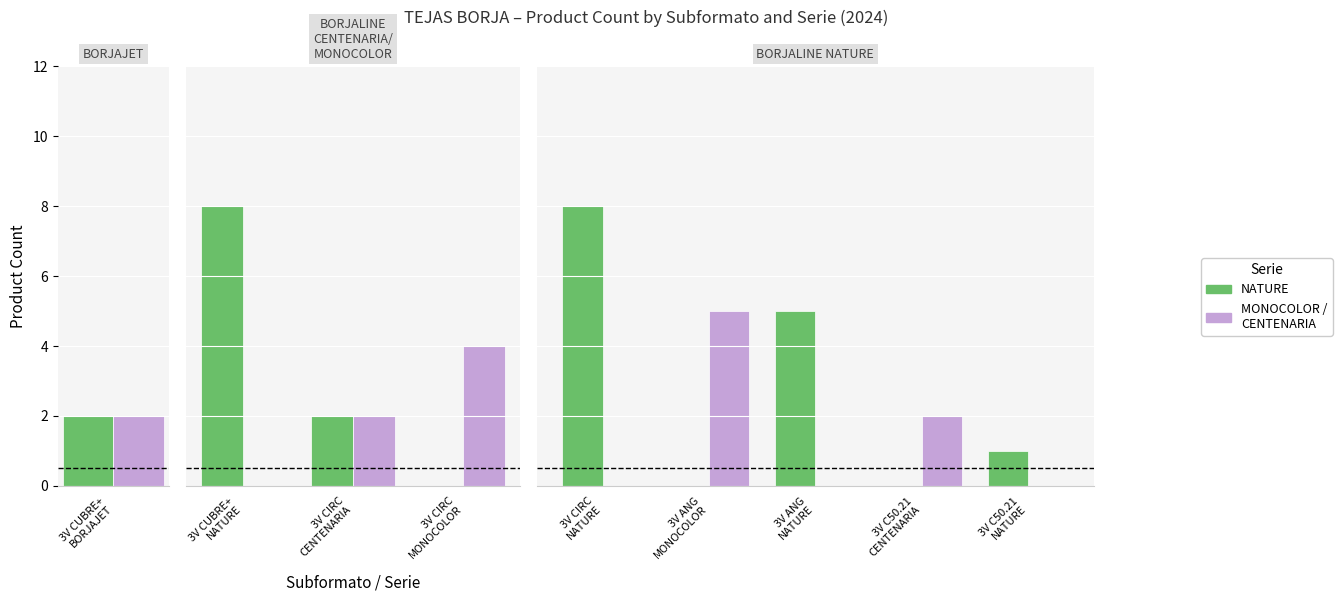

Rank the series by their maximum value, from lowest to highest.

MONOCOLOR/CENTENARIA, NATURE